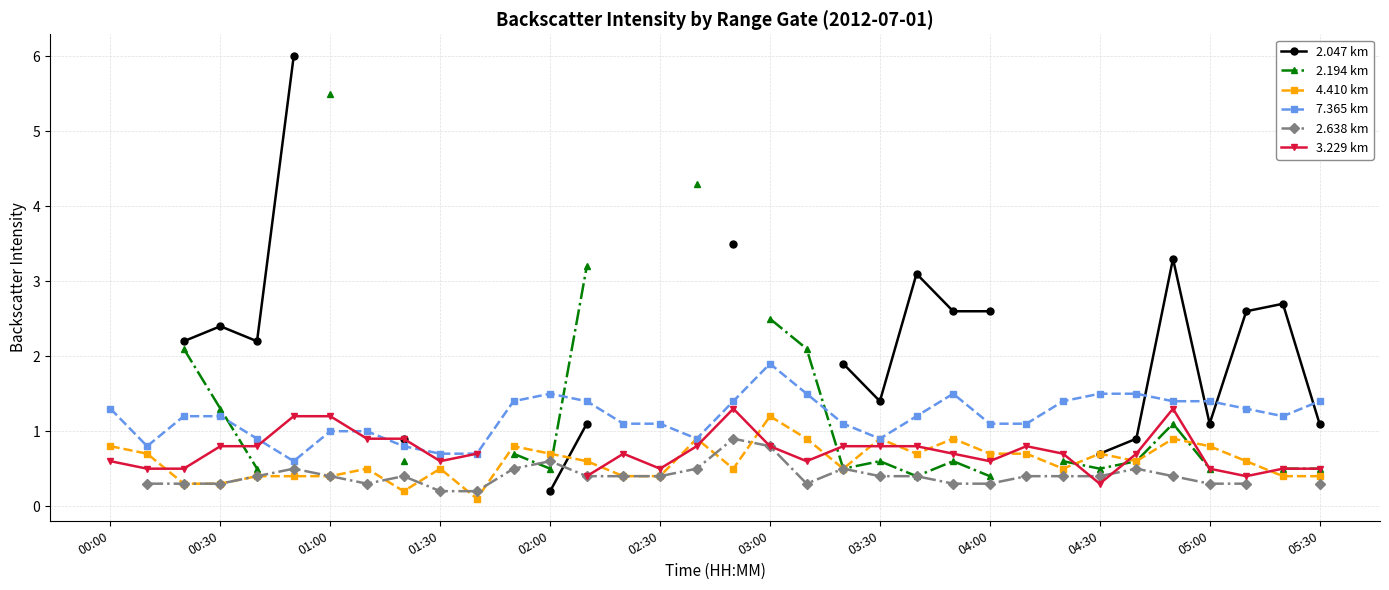

The value of 3.229 km at 32 is 0.8. True or false?

False